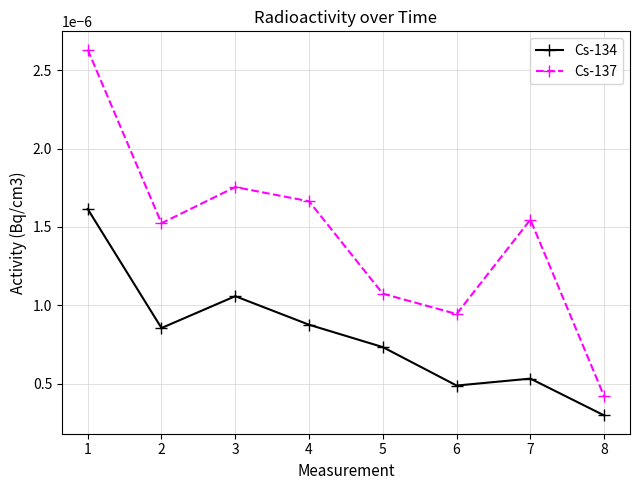

Between 1 and 5, which series saw the biggest shift?

Cs-137